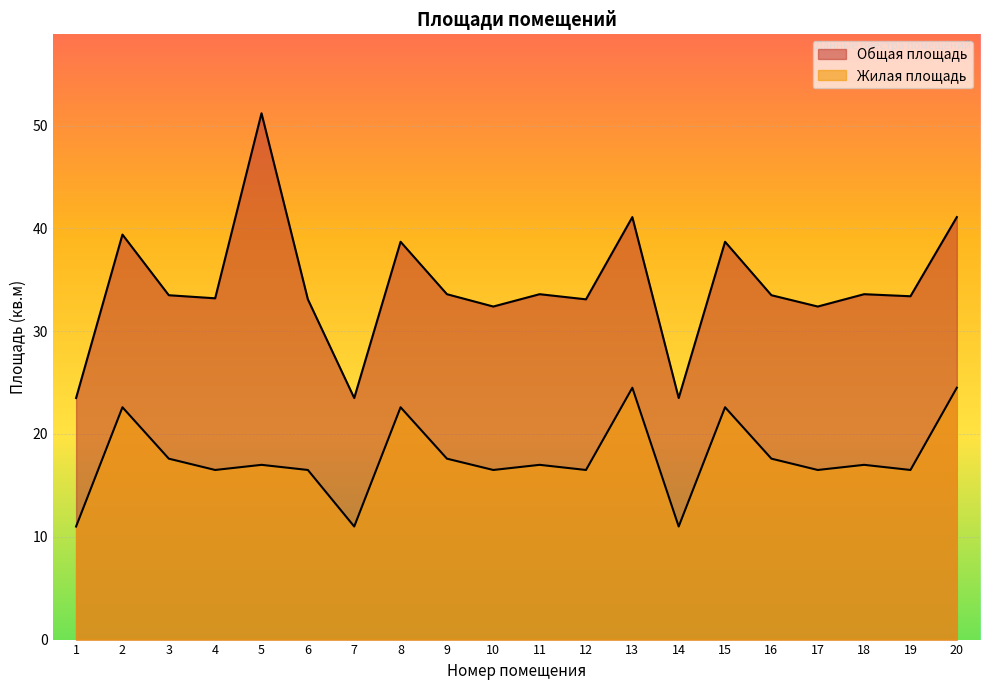

Which series has the largest total across all categories?

Общая площадь